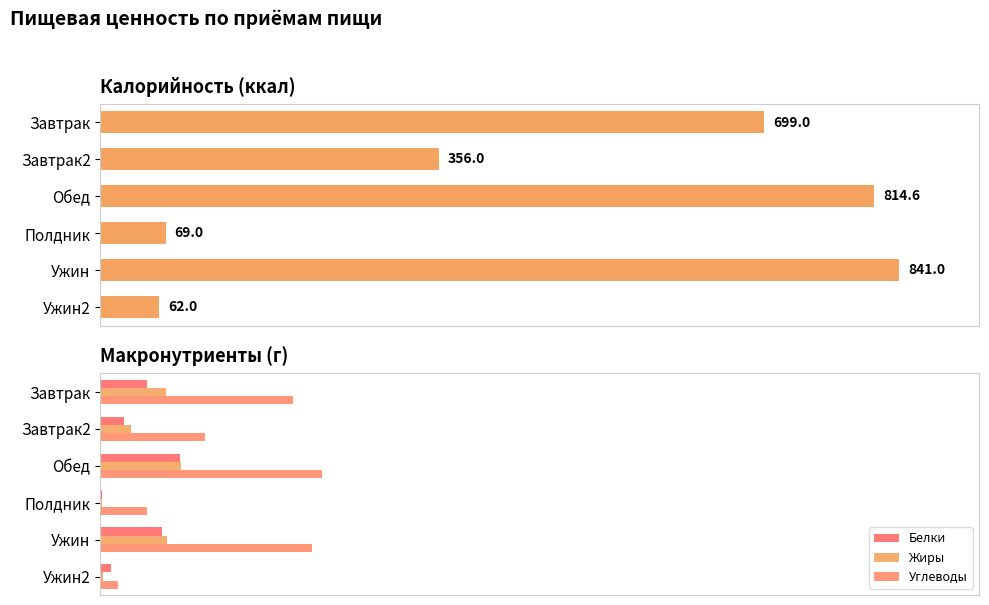

Reading left to right, what are all the values shown in this chart?

Калорийность: 699.0	356.0	814.6	69.0	841.0	62.0
Белки: 21.0	10.6	35.8	0.9	27.6	4.7
Жиры: 29.7	13.8	36.2	0.9	30.1	1.3
Углеводы: 86.7	47.1	99.8	21.1	95.1	7.7